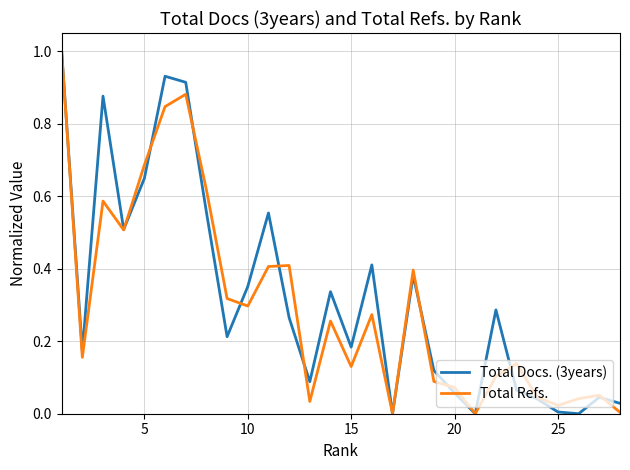

What is the greatest value displayed?

1.0